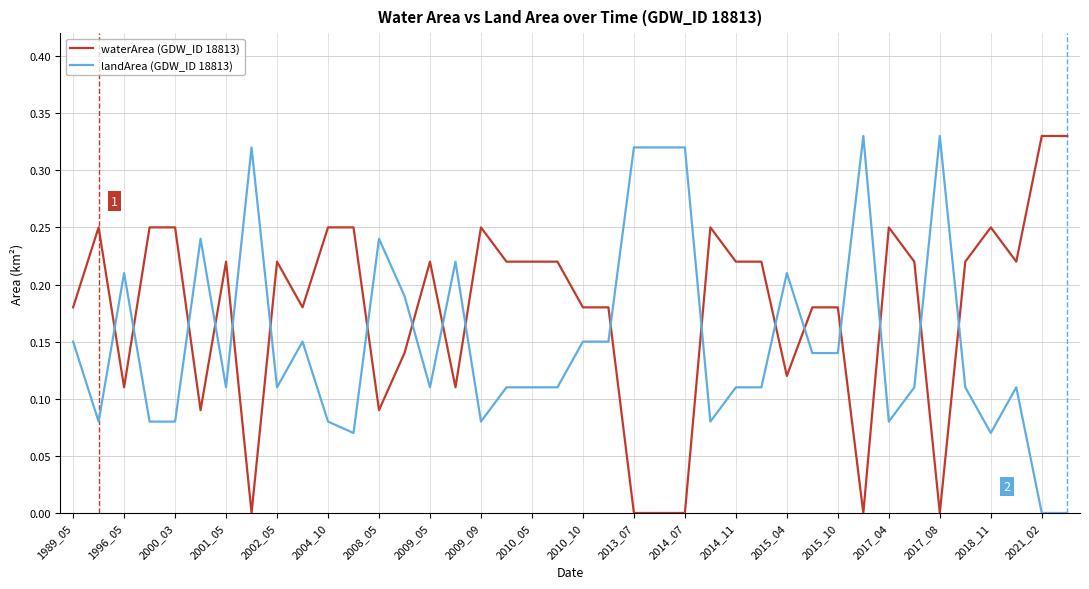

Which series has the largest total across all categories?

waterArea (GDW_ID 18813)